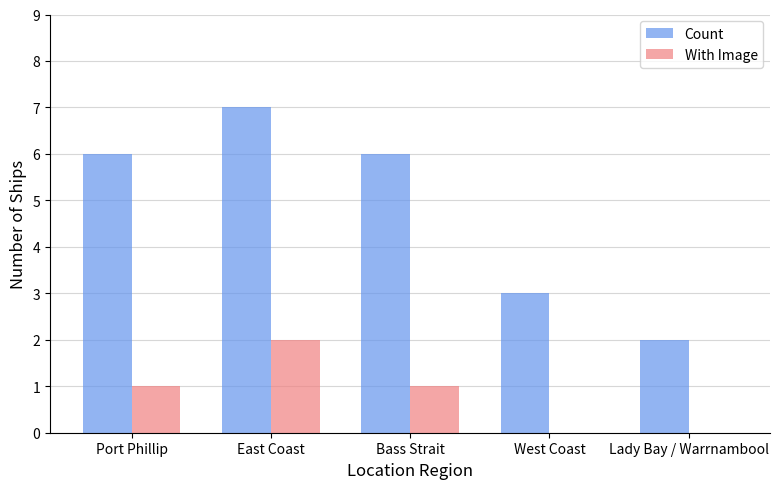

Is it true that With Image equals 1 at West Coast?

False